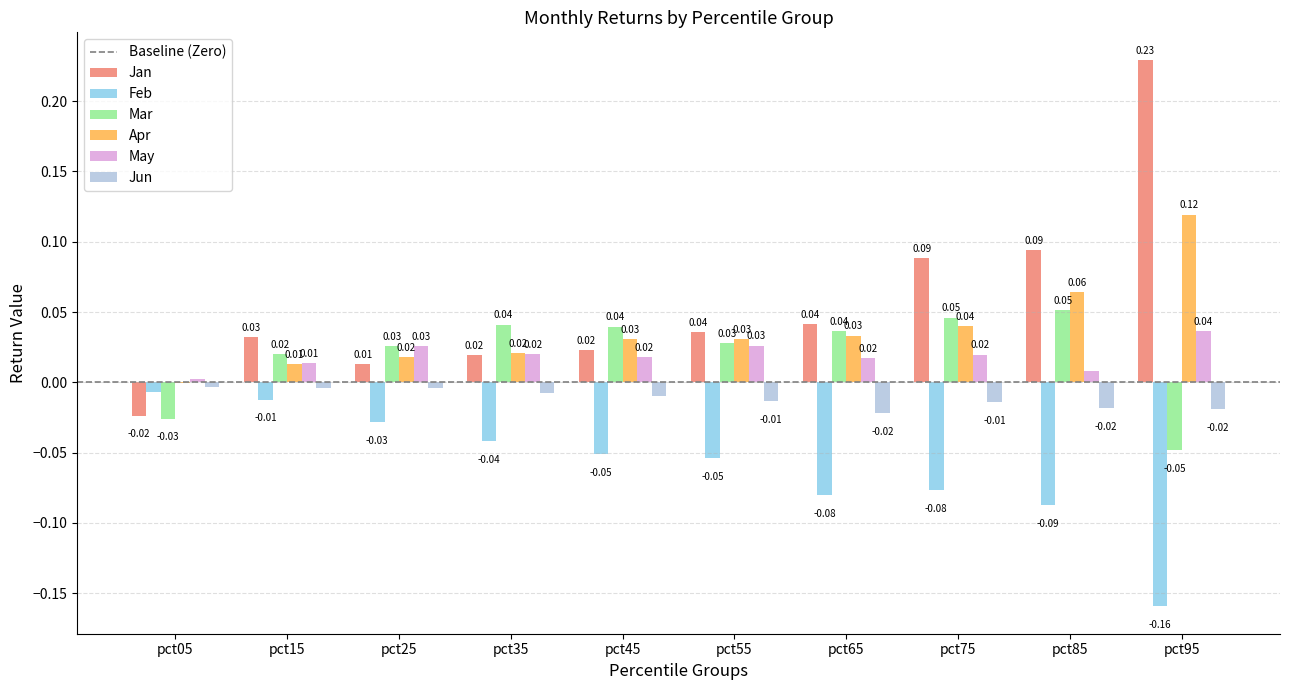

Is the value of Feb at pct95 greater than the value of Mar at pct75?

No